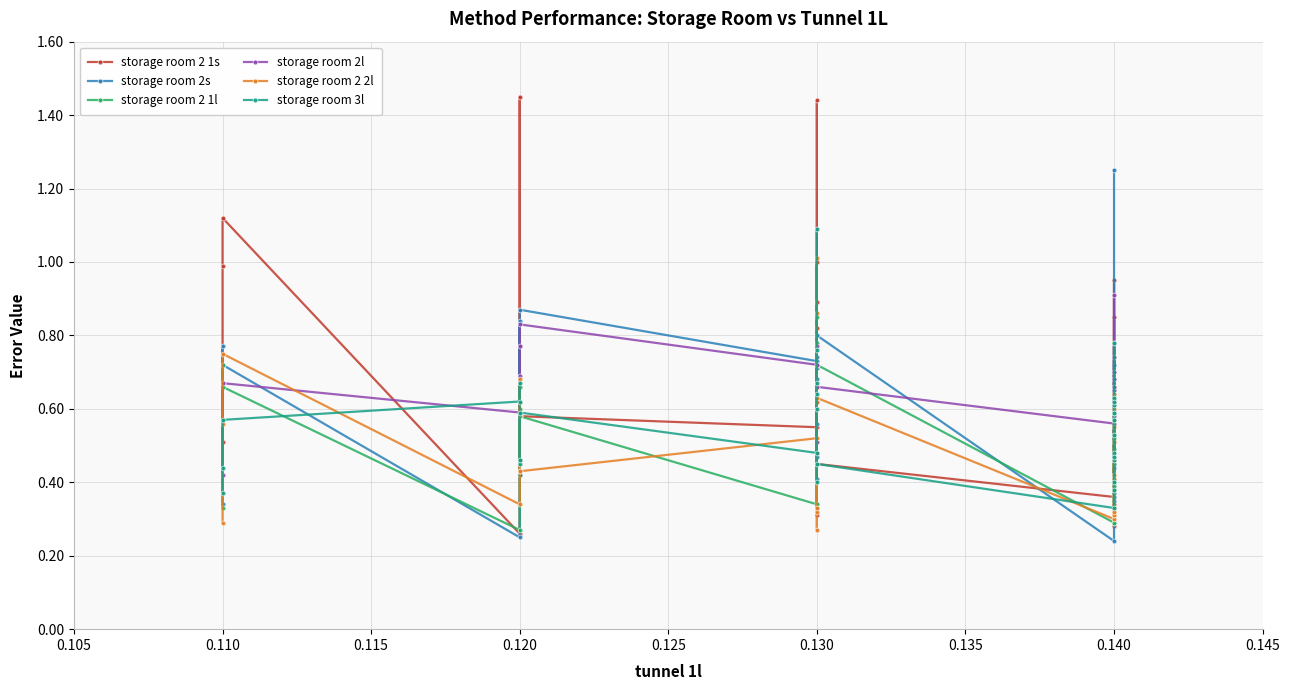

What is the minimum value for storage room 2 2l?

0.3